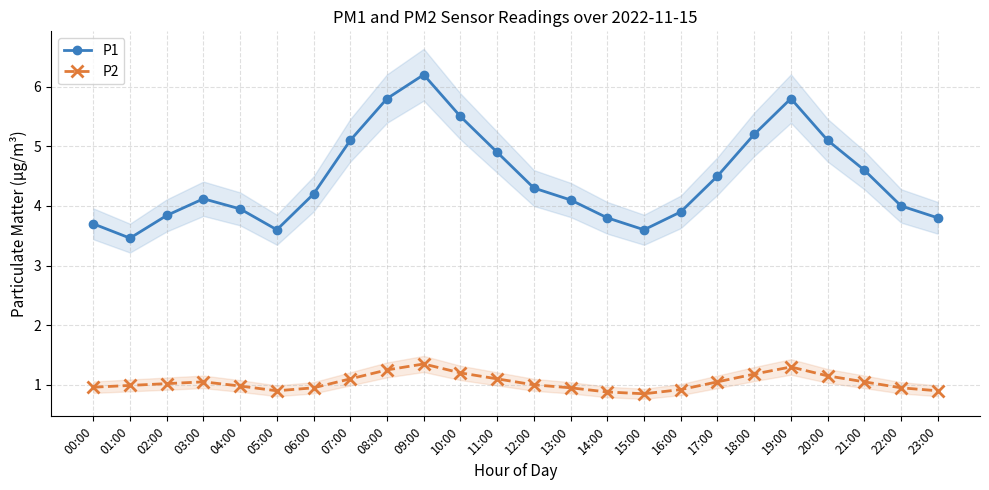

What is the lowest value of the P2 series?

0.8